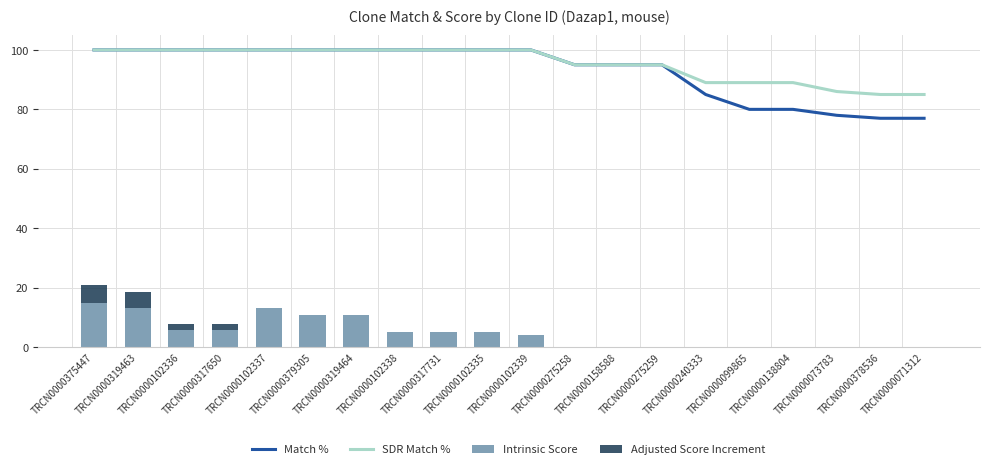

Is the value of Intrinsic Score at TRCN0000073783 greater than the value of SDR Match % at TRCN0000317650?

No